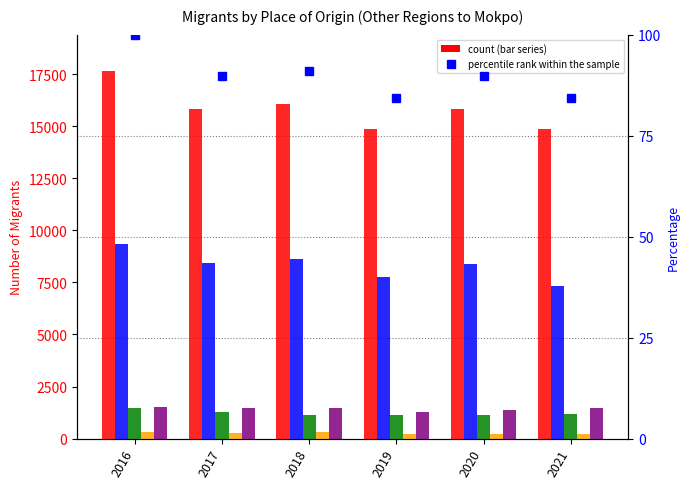

The Seoul series shows 449.7 at 2019. True or false?

False